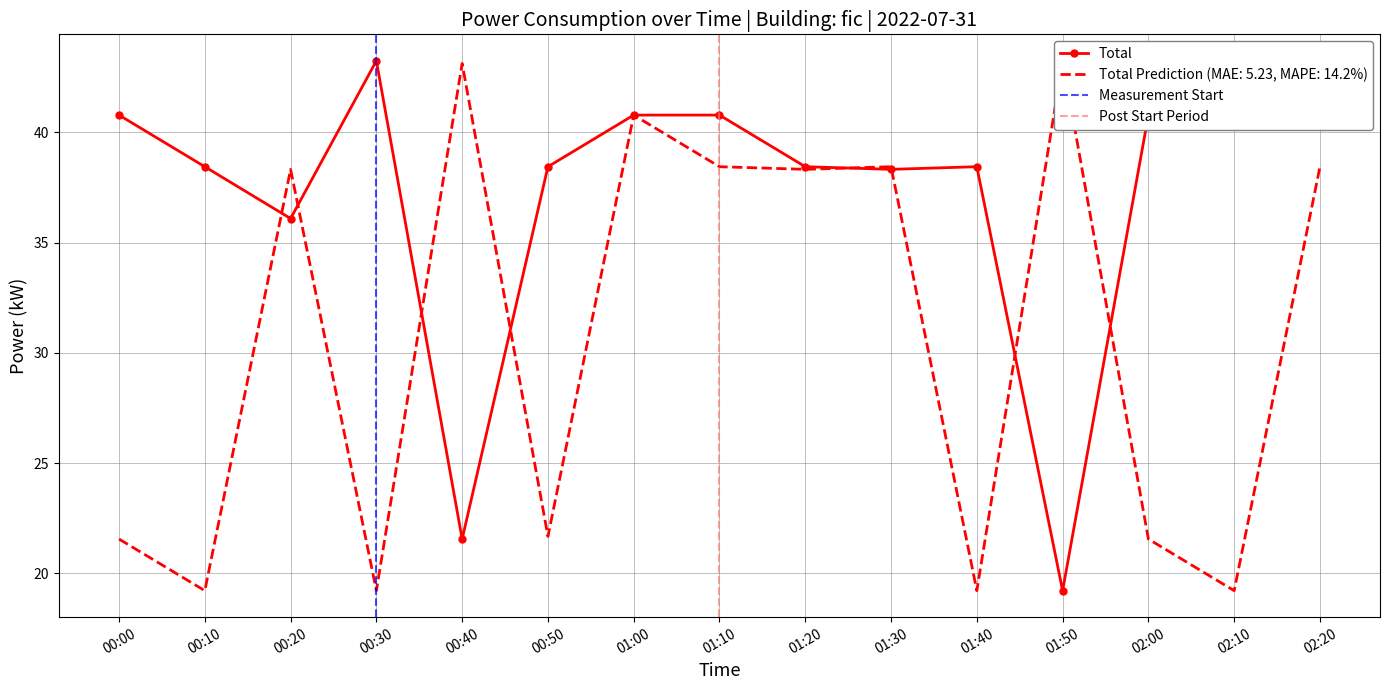

Where does the power_pred series first go above 38?

00:20